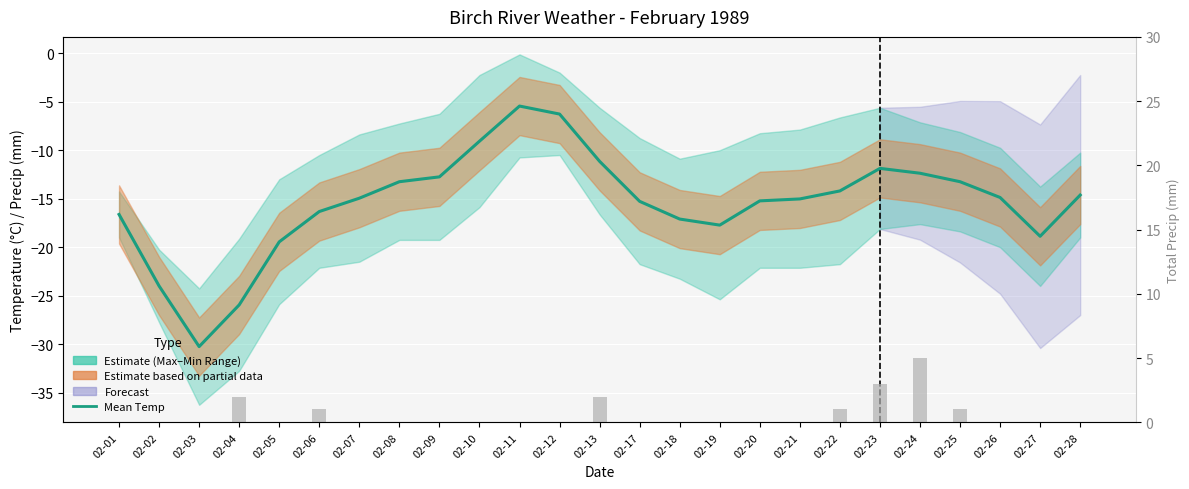

What is the difference between the second highest and second lowest values in the Total Precip (mm) series?

3.0